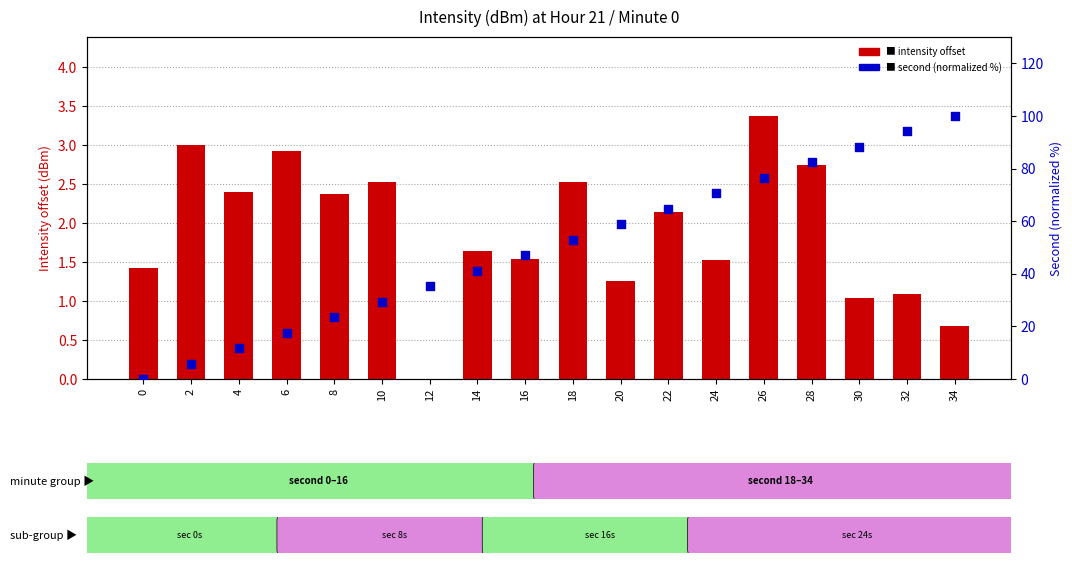

Which series reaches the minimum Y coordinate?

intensity offset